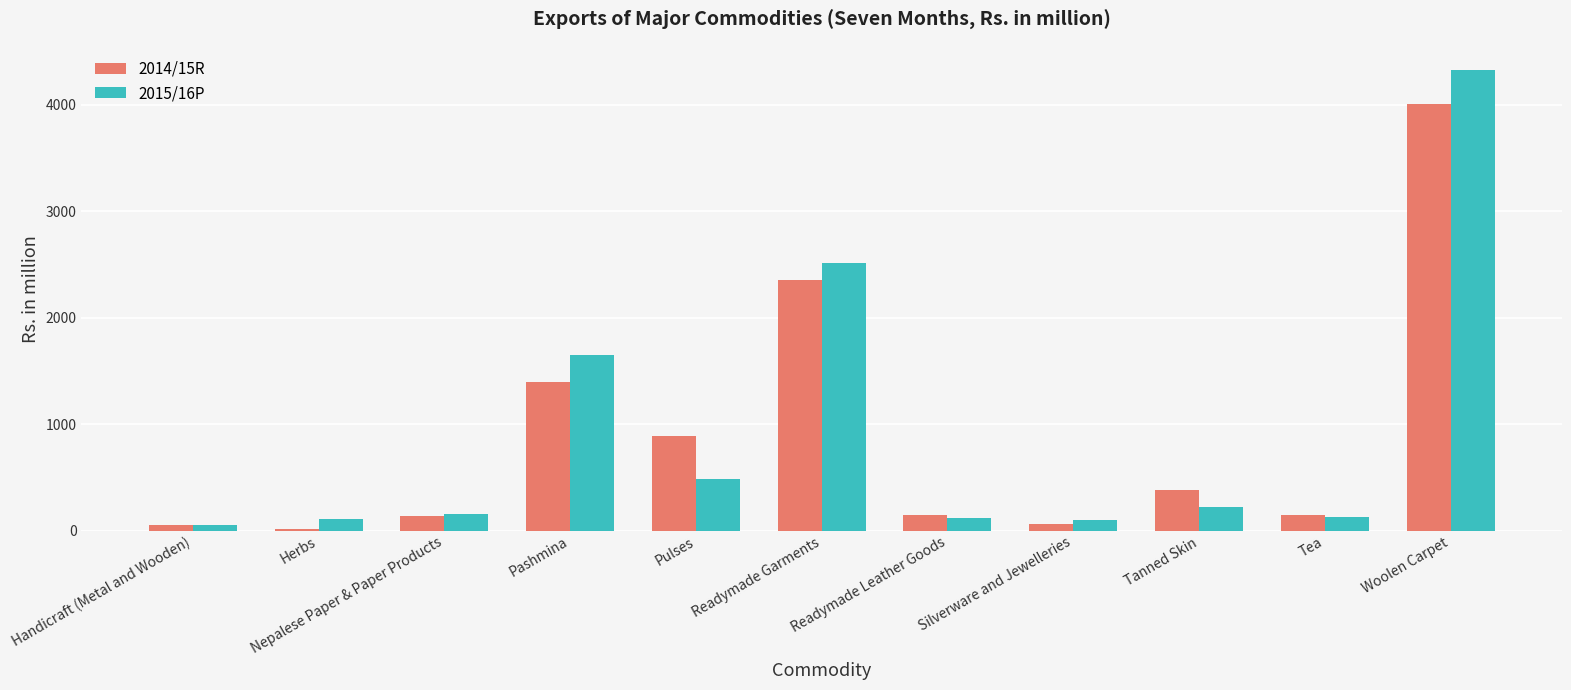

What is the sum of the 2014/15R values at Pashmina and Tanned Skin?

1776.6